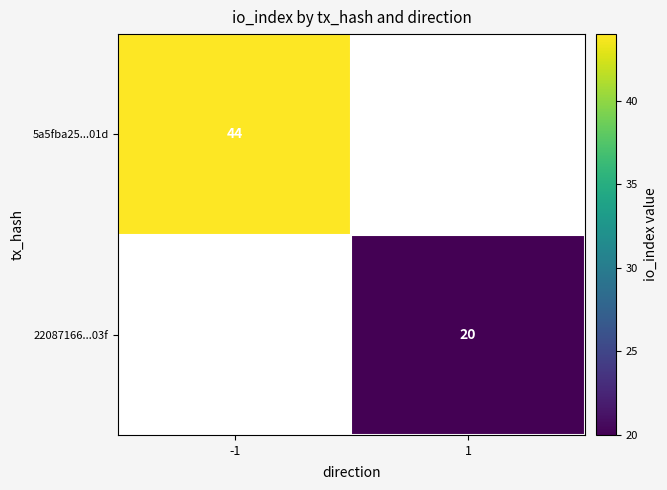

Is it true that 5a5fba25...01d equals 72 at -1?

False